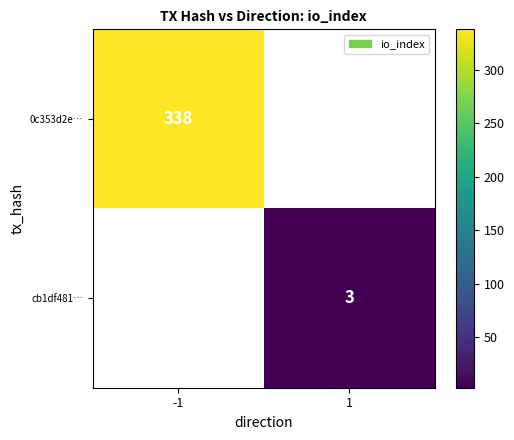

Which label corresponds to the smallest value in the chart?

1